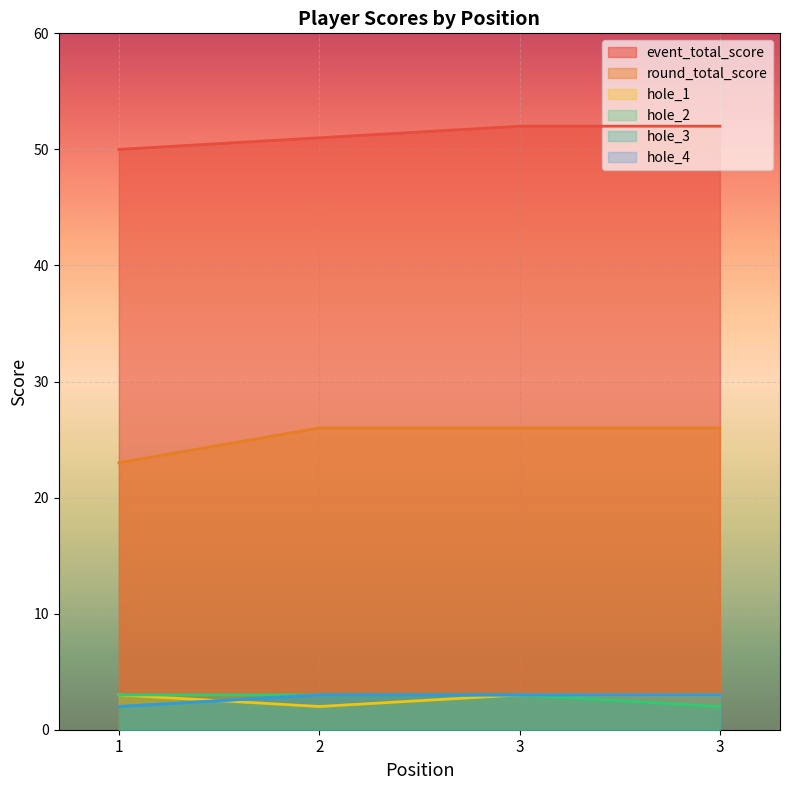

True or false: event_total_score has more than 2 interior local peaks.

False